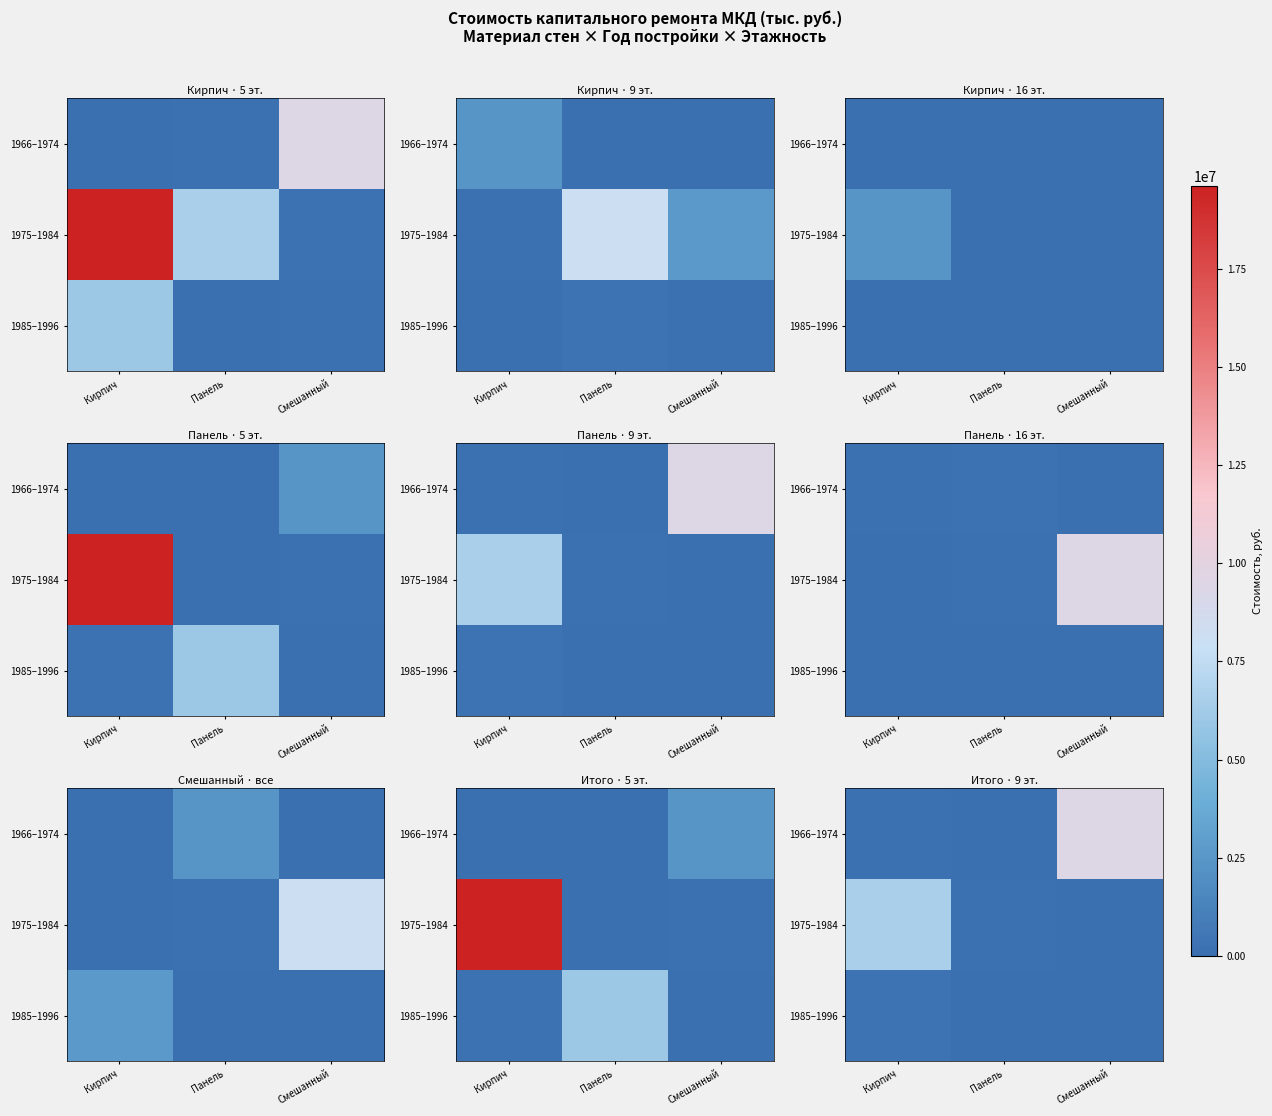

True or false: 1985–1996 has a value of 12635.9 at Панель.

False